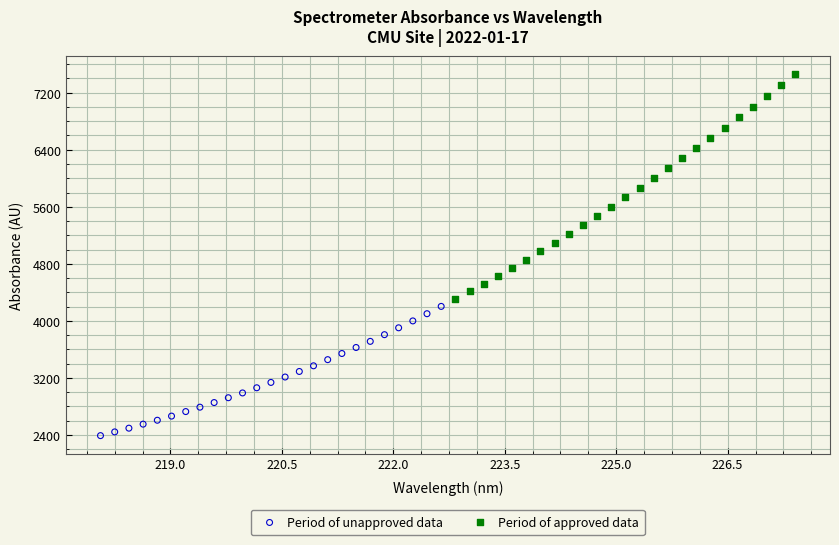

Which series contains the highest Y value?

Period of approved data